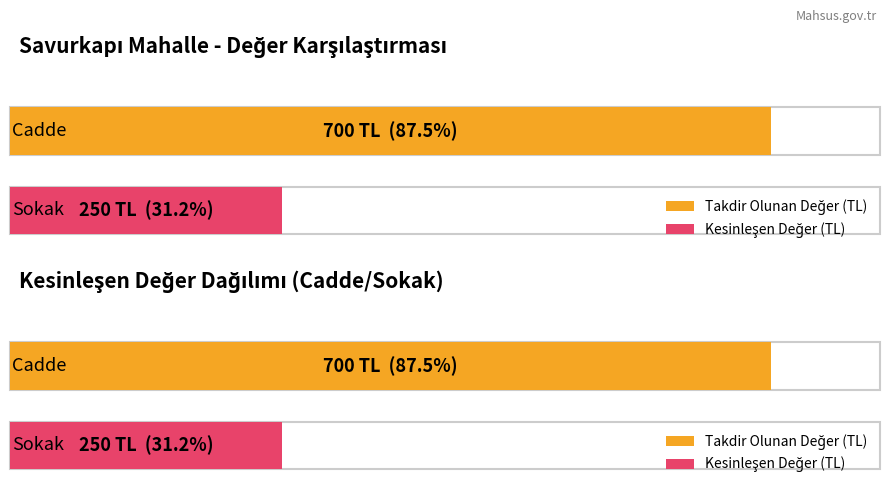

At which category is the sum across all series the highest?

1. Cadde